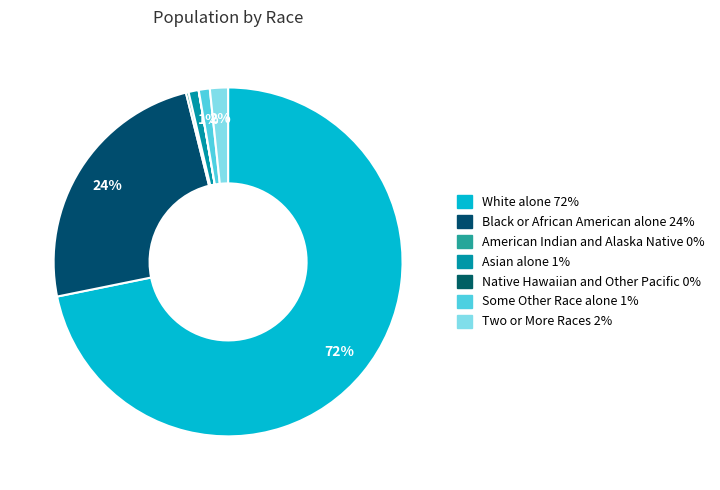

How many segments does this pie chart have?

7